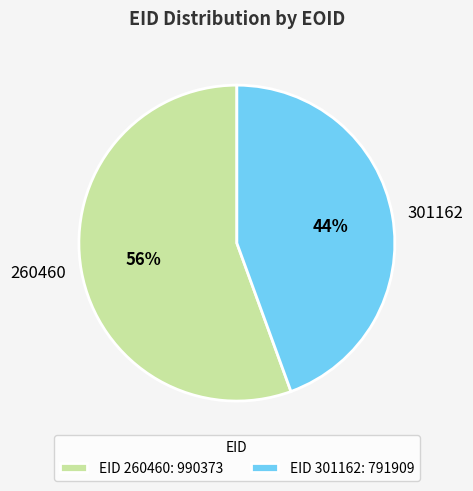

Which slice represents more than half of the pie?

260460